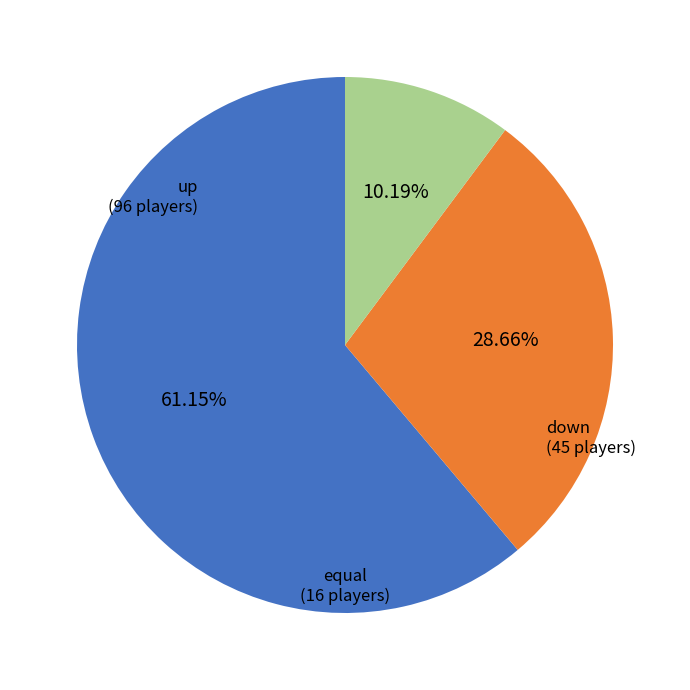

Is equal the majority of the pie?

No